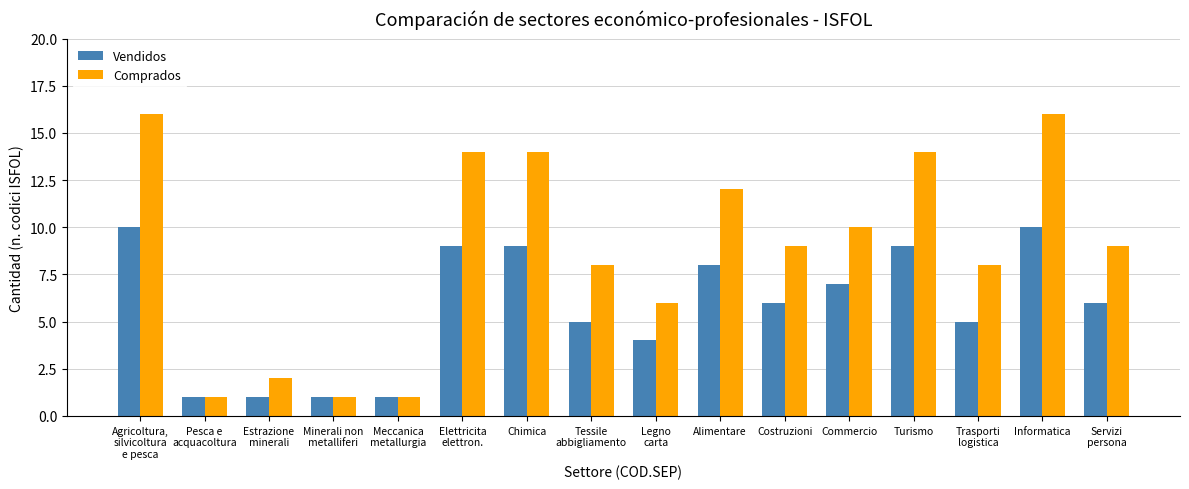

List the series in order of their overall mean, highest first.

Comprados, Vendidos